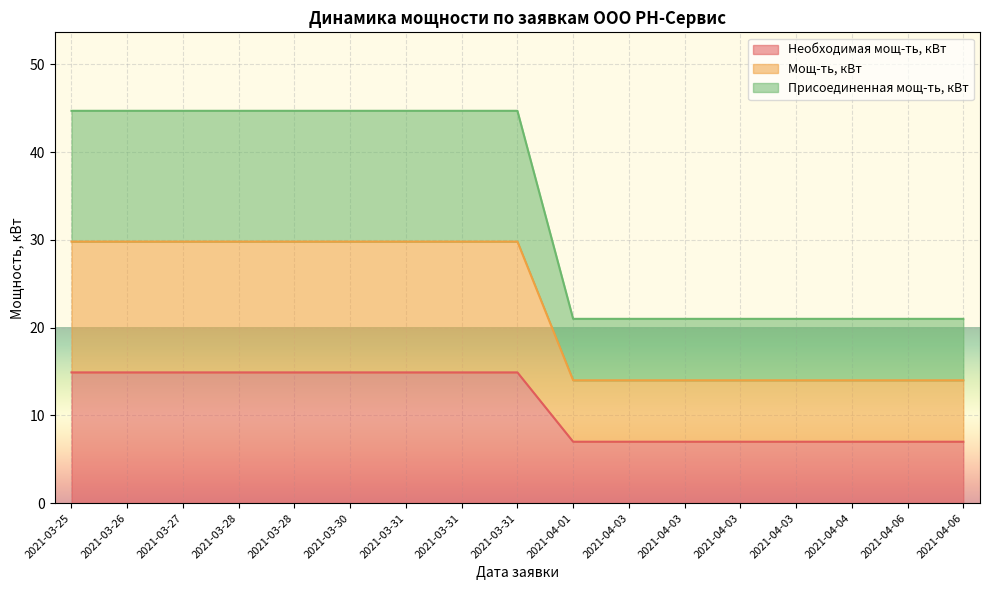

Between 2021-03-25 and 2021-03-26, which series saw the biggest shift?

Необходимая мощ-ть, кВт